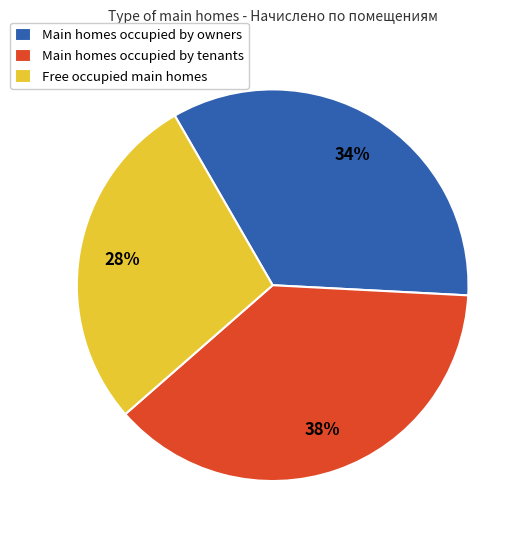

Combined, do Main homes occupied by tenants and Free occupied main homes account for over 50%?

Yes